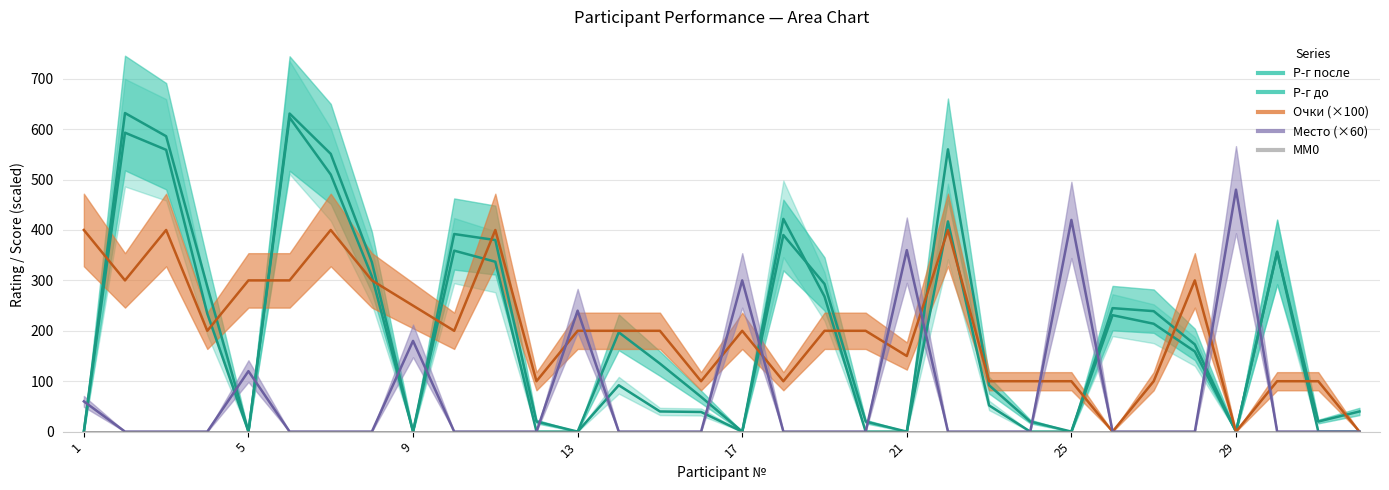

The value of Место at 11 is -163. True or false?

False